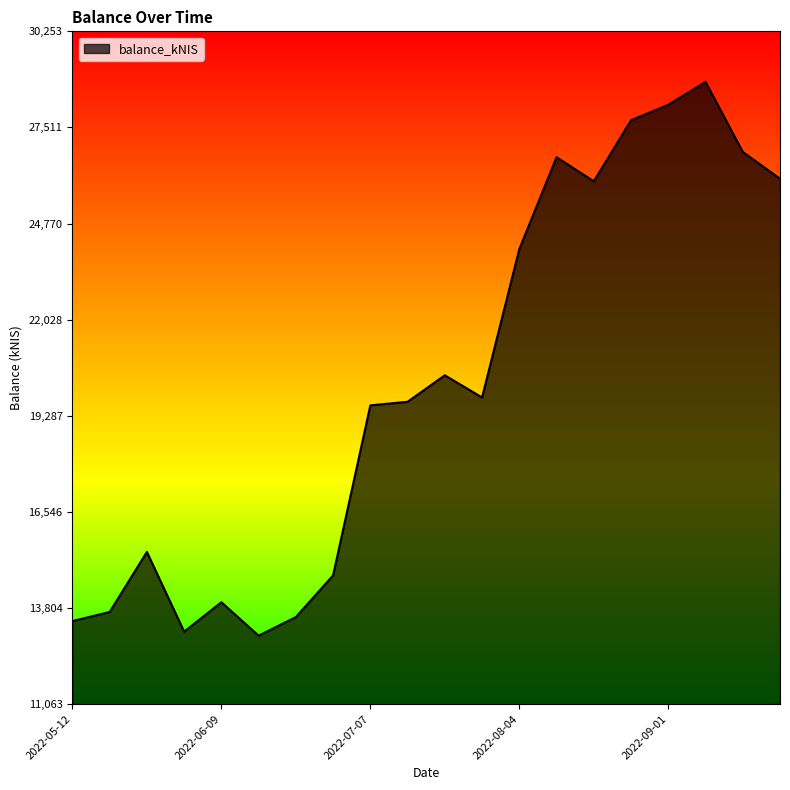

What is the minimum value shown in the chart?

13015.0